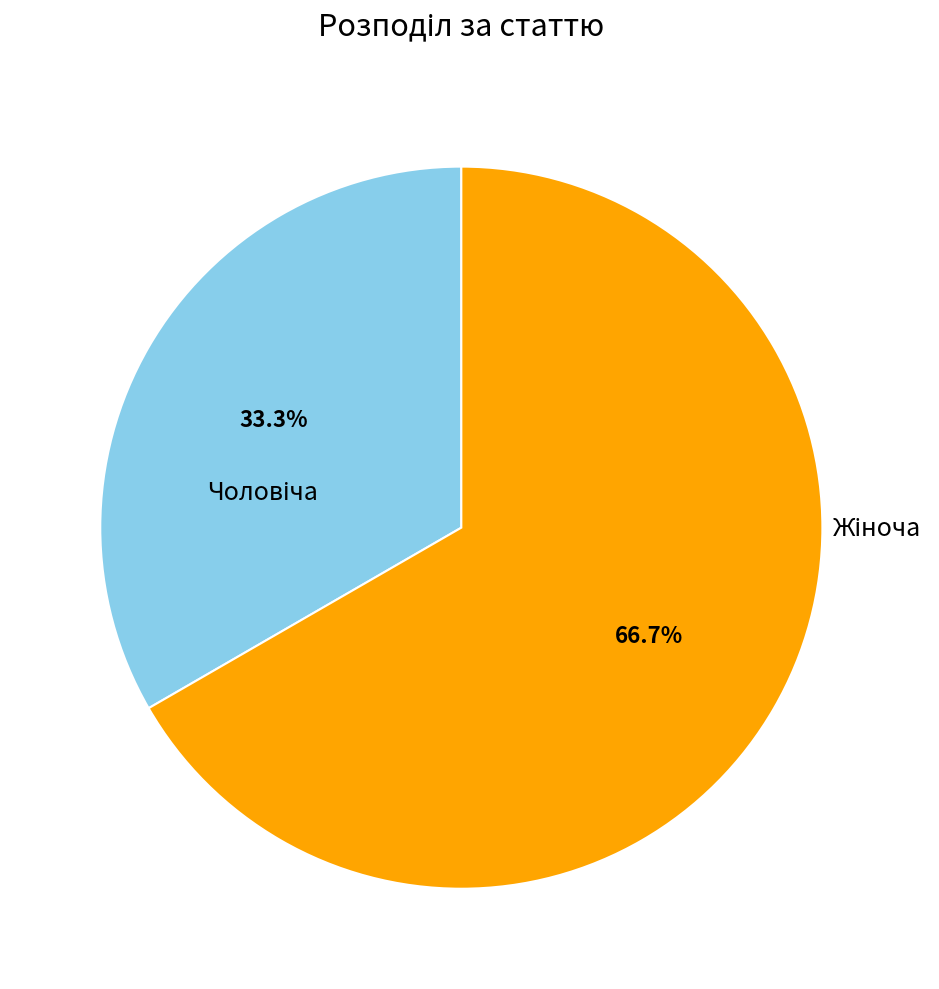

Does any single category account for the majority?

Yes